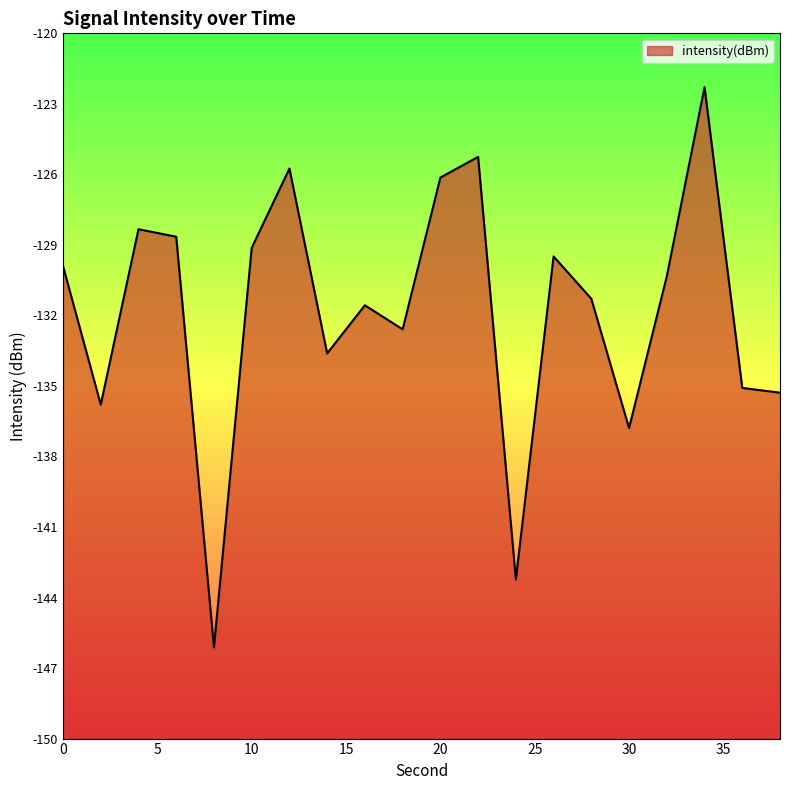

The chart shows a value of -77.4 at 14. True or false?

False